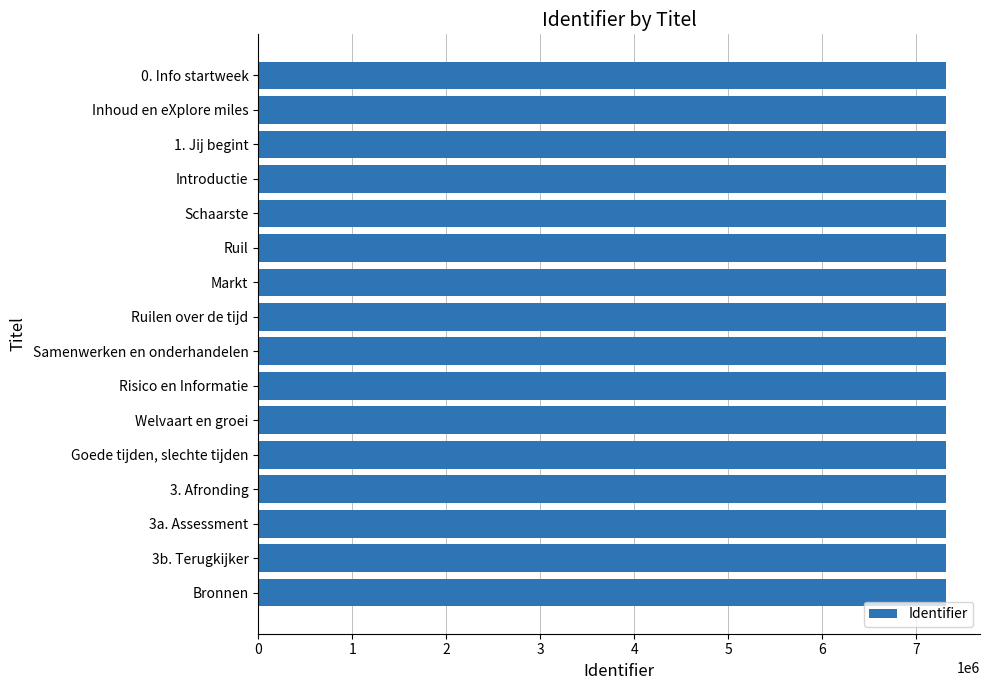

What is the ratio of the value at Welvaart en groei to the value at Inhoud en eXplore miles?

1.0